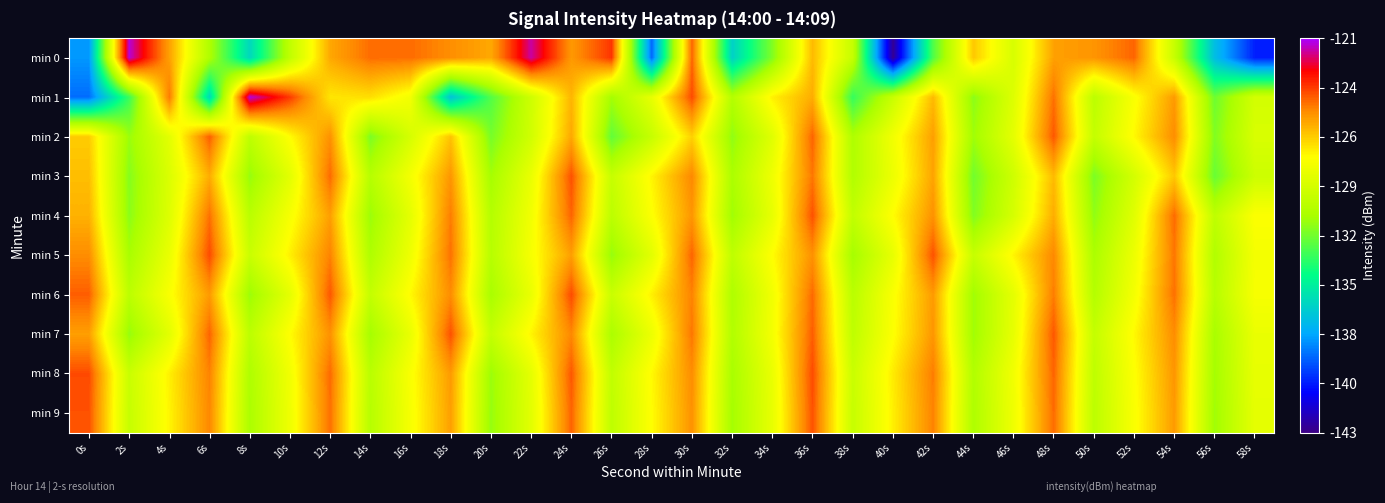

Reading left to right, what are all the values shown in this chart?

min 0: 0s=-137.8	2s=-121.3	4s=-125.5	6s=-130.7	8s=-135.7	10s=-130.0	12s=-125.7	14s=-124.5	16s=-124.5	18s=-125.1	20s=-125.7	22s=-121.7	24s=-125.4	26s=-123.6	28s=-138.8	30s=-124.4	32s=-135.9	34s=-131.7	36s=-126.1	38s=-129.8	40s=-142.7	42s=-132.7	44s=-126.4	46s=-129.2	48s=-125.5	50s=-125.3	52s=-124.4	54s=-129.8	56s=-136.7	58s=-140.2
min 1: 0s=-138.7	2s=-133.1	4s=-124.7	6s=-135.7	8s=-121.2	10s=-123.7	12s=-127.1	14s=-126.9	16s=-128.1	18s=-136.5	20s=-132.6	22s=-129.5	24s=-126.0	26s=-131.0	28s=-128.5	30s=-124.0	32s=-130.5	34s=-127.3	36s=-125.8	38s=-133.2	40s=-129.7	42s=-126.1	44s=-131.5	46s=-128.9	48s=-124.6	50s=-130.2	52s=-127.8	54s=-125.4	56s=-132.1	58s=-129.3
min 2: 0s=-126.5	2s=-131.2	4s=-128.7	6s=-124.3	8s=-130.1	10s=-127.6	12s=-125.2	14s=-131.8	16s=-129.2	18s=-126.3	20s=-131.9	22s=-129.4	24s=-125.7	26s=-132.3	28s=-129.8	30s=-126.6	32s=-131.4	34s=-128.8	36s=-124.4	38s=-130.7	40s=-128.1	42s=-125.5	44s=-131.1	46s=-128.6	48s=-124.2	50s=-129.9	52s=-127.5	54s=-125.1	56s=-131.7	58s=-129.1
min 3: 0s=-126.2	2s=-131.6	4s=-129.0	6s=-125.8	8s=-131.3	10s=-128.7	12s=-124.5	14s=-130.4	16s=-128.0	18s=-125.3	20s=-131.0	22s=-128.4	24s=-124.1	26s=-129.8	28s=-127.4	30s=-125.0	32s=-130.8	34s=-128.2	36s=-124.7	38s=-130.6	40s=-128.3	42s=-125.6	44s=-132.0	46s=-129.5	48s=-126.1	50s=-131.8	52s=-129.3	54s=-126.4	56s=-132.2	58s=-129.6
min 4: 0s=-125.9	2s=-131.5	4s=-128.9	6s=-124.6	8s=-130.3	10s=-127.9	12s=-125.5	14s=-131.2	16s=-128.6	18s=-124.8	20s=-130.5	22s=-128.1	24s=-124.4	26s=-130.2	28s=-127.7	30s=-125.3	32s=-131.1	34s=-128.5	36s=-124.1	38s=-130.0	40s=-127.6	42s=-125.2	44s=-131.7	46s=-129.2	48s=-125.8	50s=-131.4	52s=-128.8	54s=-124.5	56s=-130.1	58s=-127.7
min 5: 0s=-125.1	2s=-130.9	4s=-128.4	6s=-124.0	8s=-129.7	10s=-127.3	12s=-124.9	14s=-130.7	16s=-128.2	18s=-124.6	20s=-130.4	22s=-127.9	24s=-125.5	26s=-131.3	28s=-128.7	30s=-124.4	32s=-130.1	34s=-127.6	36s=-125.2	38s=-131.0	40s=-128.5	42s=-124.1	44s=-129.8	46s=-127.4	48s=-125.0	50s=-130.8	52s=-128.3	54s=-124.7	56s=-130.6	58s=-128.0
min 6: 0s=-124.3	2s=-130.2	4s=-127.8	6s=-125.4	8s=-131.2	10s=-128.6	12s=-124.2	14s=-129.9	16s=-127.5	18s=-125.1	20s=-130.9	22s=-128.4	24s=-124.0	26s=-129.7	28s=-127.3	30s=-124.9	32s=-130.7	34s=-128.1	36s=-124.5	38s=-130.3	40s=-127.8	42s=-125.4	44s=-131.1	46s=-128.6	48s=-124.8	50s=-130.5	52s=-128.0	54s=-124.6	56s=-130.4	58s=-127.9
min 7: 0s=-125.5	2s=-131.3	4s=-128.7	6s=-124.4	8s=-130.2	10s=-127.6	12s=-125.2	14s=-131.0	16s=-128.4	18s=-124.1	20s=-129.9	22s=-127.4	24s=-125.0	26s=-130.8	28s=-128.3	30s=-124.7	32s=-130.6	34s=-128.0	36s=-124.3	38s=-130.1	40s=-127.7	42s=-125.3	44s=-131.1	46s=-128.5	48s=-124.2	50s=-129.9	52s=-127.5	54s=-125.1	56s=-130.9	58s=-128.4
min 8: 0s=-124.0	2s=-129.7	4s=-127.3	6s=-124.9	8s=-130.7	10s=-128.1	12s=-124.5	14s=-130.3	16s=-127.8	18s=-125.4	20s=-131.2	22s=-128.6	24s=-124.2	26s=-130.0	28s=-127.5	30s=-125.1	32s=-130.9	34s=-128.4	36s=-124.0	38s=-129.7	40s=-127.2	42s=-124.8	44s=-130.6	46s=-128.1	48s=-124.4	50s=-130.1	52s=-127.7	54s=-125.3	56s=-131.0	58s=-128.5
min 9: 0s=-124.1	2s=-129.8	4s=-127.4	6s=-125.0	8s=-130.8	10s=-128.2	12s=-124.6	14s=-130.4	16s=-127.9	18s=-125.5	20s=-131.3	22s=-128.7	24s=-124.4	26s=-130.1	28s=-127.6	30s=-125.2	32s=-131.0	34s=-128.5	36s=-124.1	38s=-129.8	40s=-127.3	42s=-124.9	44s=-130.7	46s=-128.2	48s=-124.5	50s=-130.2	52s=-127.8	54s=-125.4	56s=-131.1	58s=-128.6